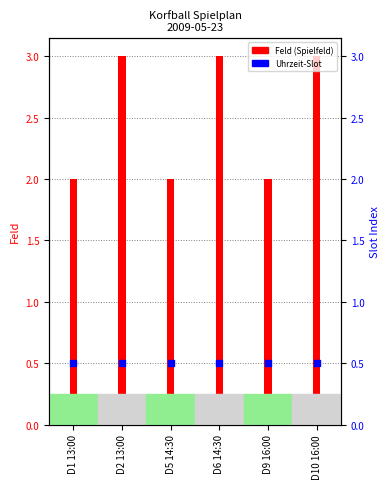

Is the value of Feld at D9 16:00 greater than the value of Uhrzeit-Slot at D1 13:00?

Yes